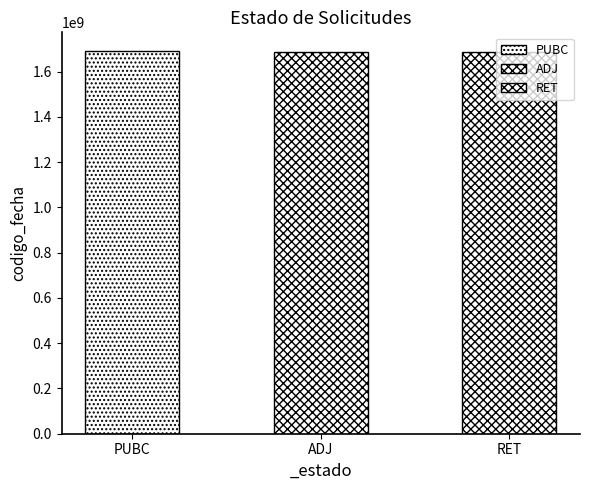

What is the smallest value displayed?

1688124111